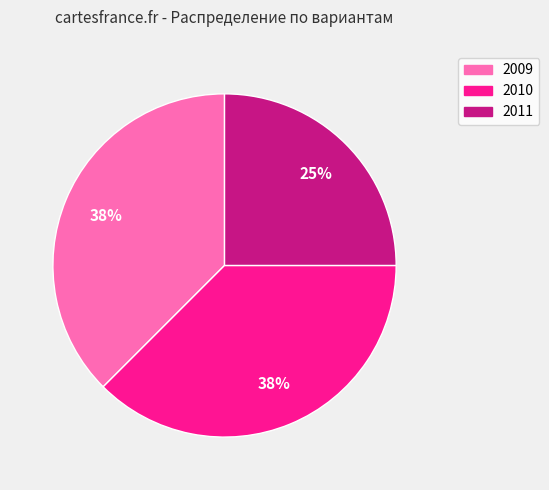

Does any single category account for the majority?

No